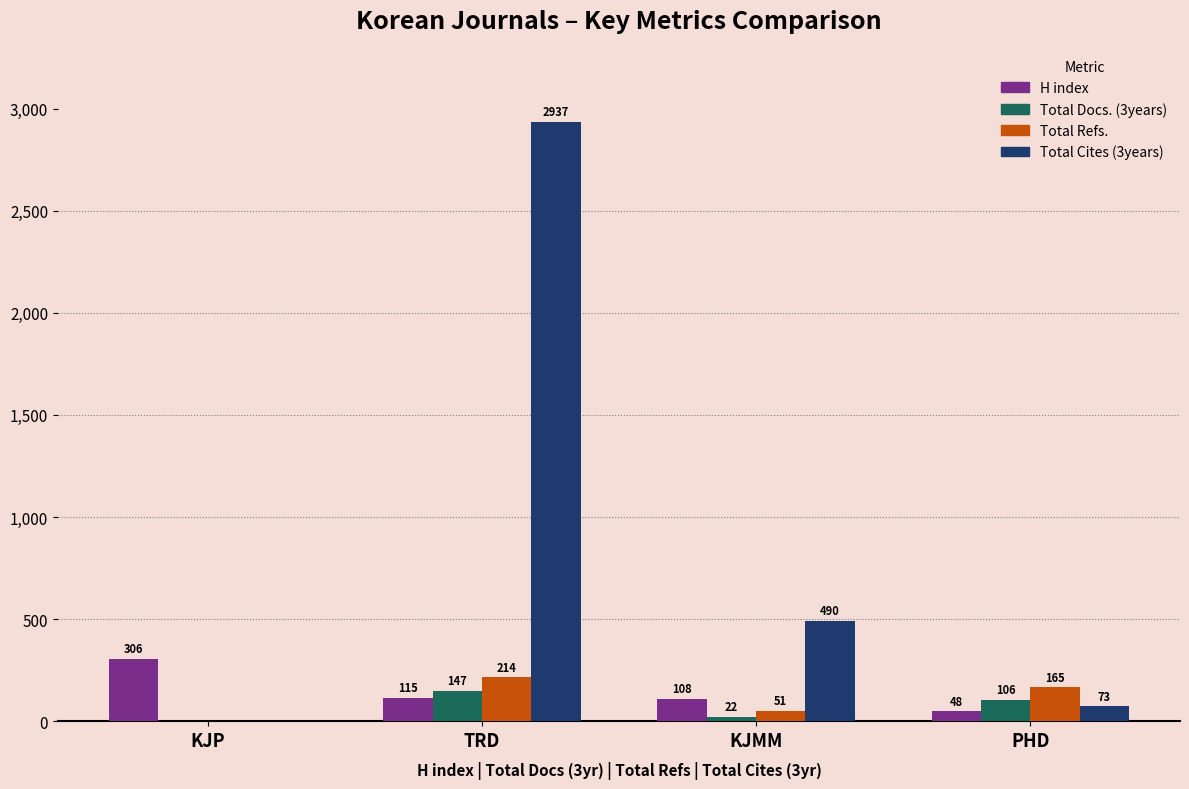

What value does the Total Docs. (3years) series have at PHD?

106